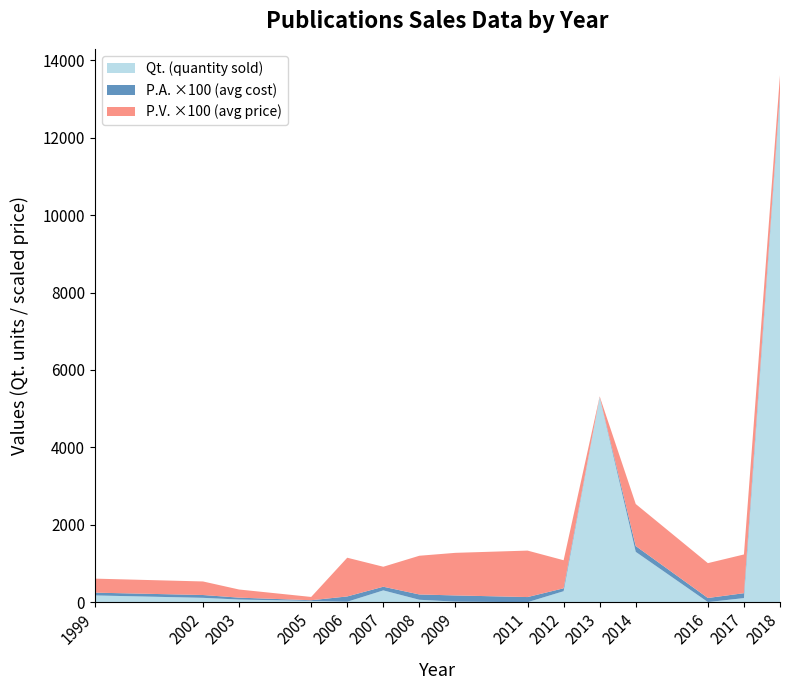

At which label does Qt. (quantity sold) reach its peak?

2018